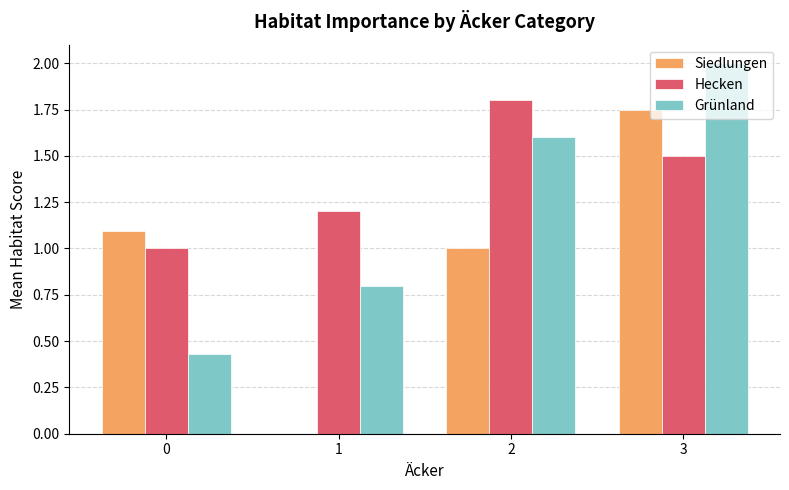

What is the sum of all Siedlungen values?

3.8